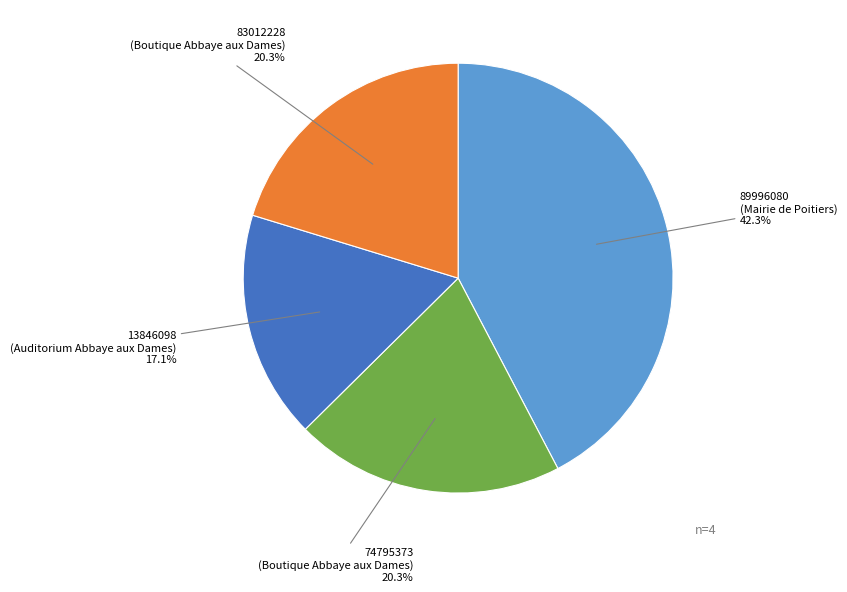

Is there a majority slice in this chart?

No